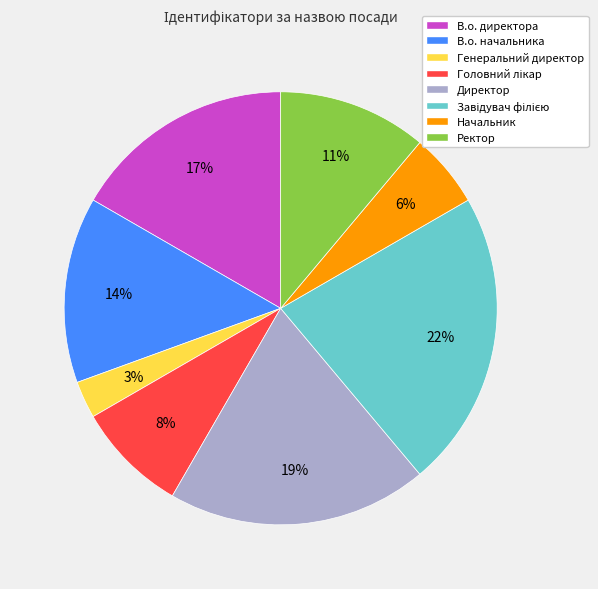

To the nearest percent, what is the combined percentage of Начальник and Директор?

25%